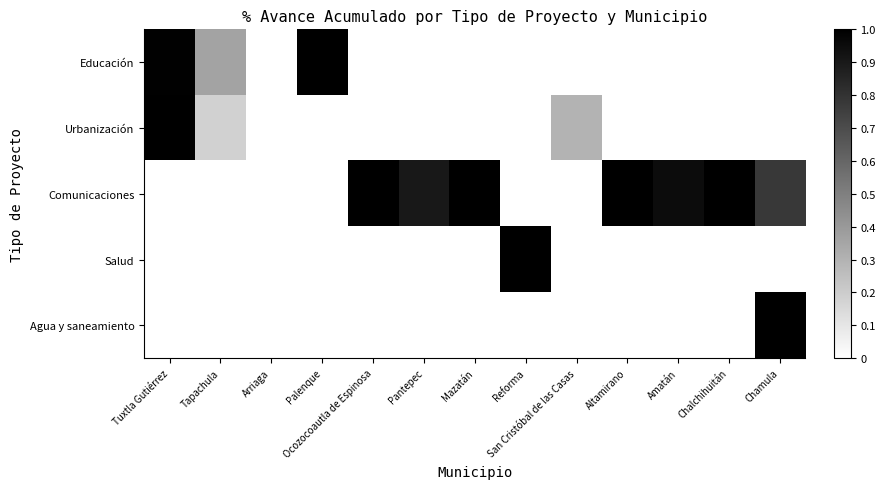

Reading left to right, list all the values displayed in this chart.

Educación: Tuxtla Gutiérrez=1.0	Tapachula=0.4	Arriaga=0.0	Palenque=1.0	Ocozocoautla de Espinosa=0.0	Pantepec=0.0	Mazatán=0.0	Reforma=0.0	San Cristóbal de las Casas=0.0	Altamirano=0.0	Amatán=0.0	Chalchihuitán=0.0	Chamula=0.0
Urbanización: Tuxtla Gutiérrez=1.0	Tapachula=0.2	Arriaga=0.0	Palenque=0.0	Ocozocoautla de Espinosa=0.0	Pantepec=0.0	Mazatán=0.0	Reforma=0.0	San Cristóbal de las Casas=0.3	Altamirano=0.0	Amatán=0.0	Chalchihuitán=0.0	Chamula=0.0
Comunicaciones: Tuxtla Gutiérrez=0.0	Tapachula=0.0	Arriaga=0.0	Palenque=0.0	Ocozocoautla de Espinosa=1.0	Pantepec=0.9	Mazatán=1.0	Reforma=0.0	San Cristóbal de las Casas=0.0	Altamirano=1.0	Amatán=0.9	Chalchihuitán=1.0	Chamula=0.8
Salud: Tuxtla Gutiérrez=0.0	Tapachula=0.0	Arriaga=0.0	Palenque=0.0	Ocozocoautla de Espinosa=0.0	Pantepec=0.0	Mazatán=0.0	Reforma=1.0	San Cristóbal de las Casas=0.0	Altamirano=0.0	Amatán=0.0	Chalchihuitán=0.0	Chamula=0.0
Agua y saneamiento: Tuxtla Gutiérrez=0.0	Tapachula=0.0	Arriaga=0.0	Palenque=0.0	Ocozocoautla de Espinosa=0.0	Pantepec=0.0	Mazatán=0.0	Reforma=0.0	San Cristóbal de las Casas=0.0	Altamirano=0.0	Amatán=0.0	Chalchihuitán=0.0	Chamula=1.0